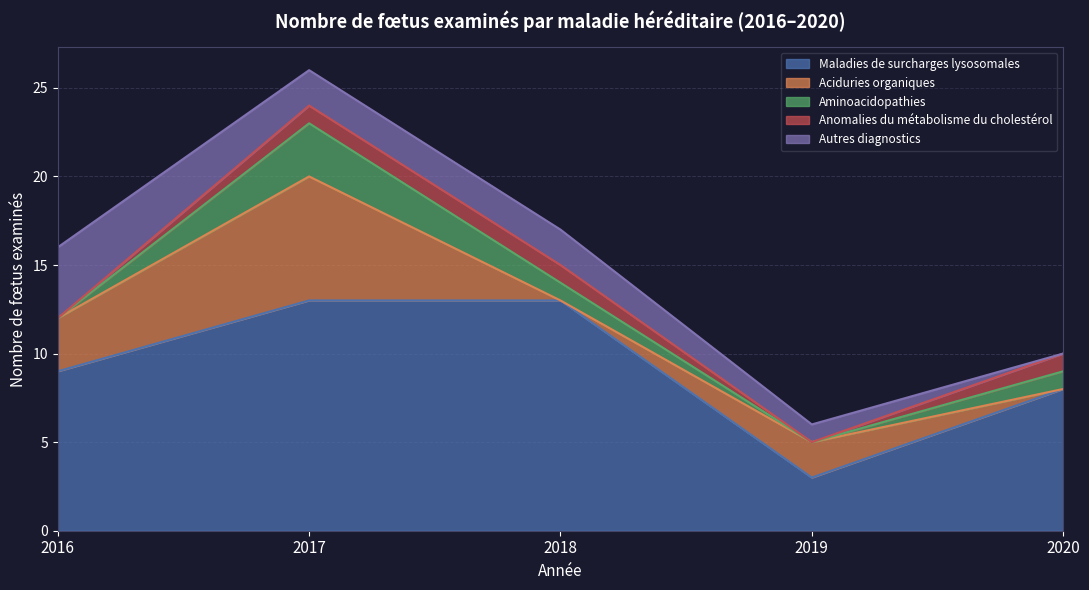

Where do Autres diagnostics and Aciduries organiques first cross each other?

2016 and 2017